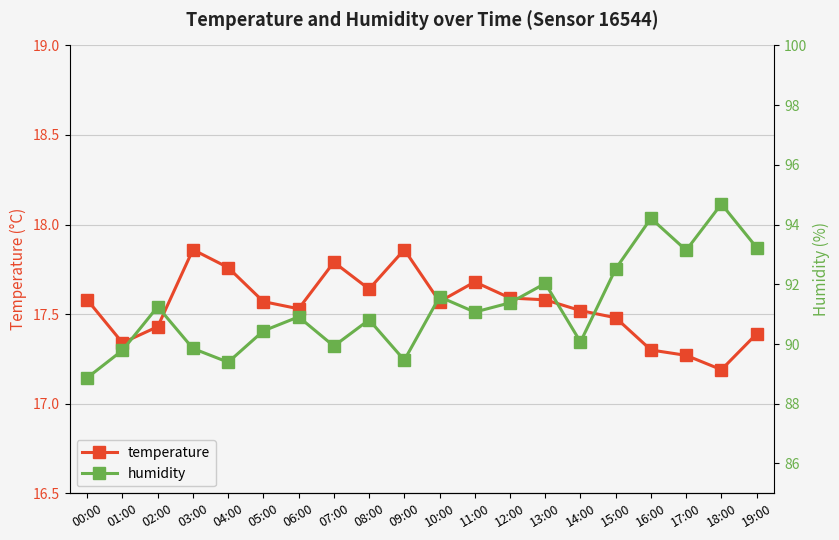

True or false: temperature and humidity cross at least once.

False